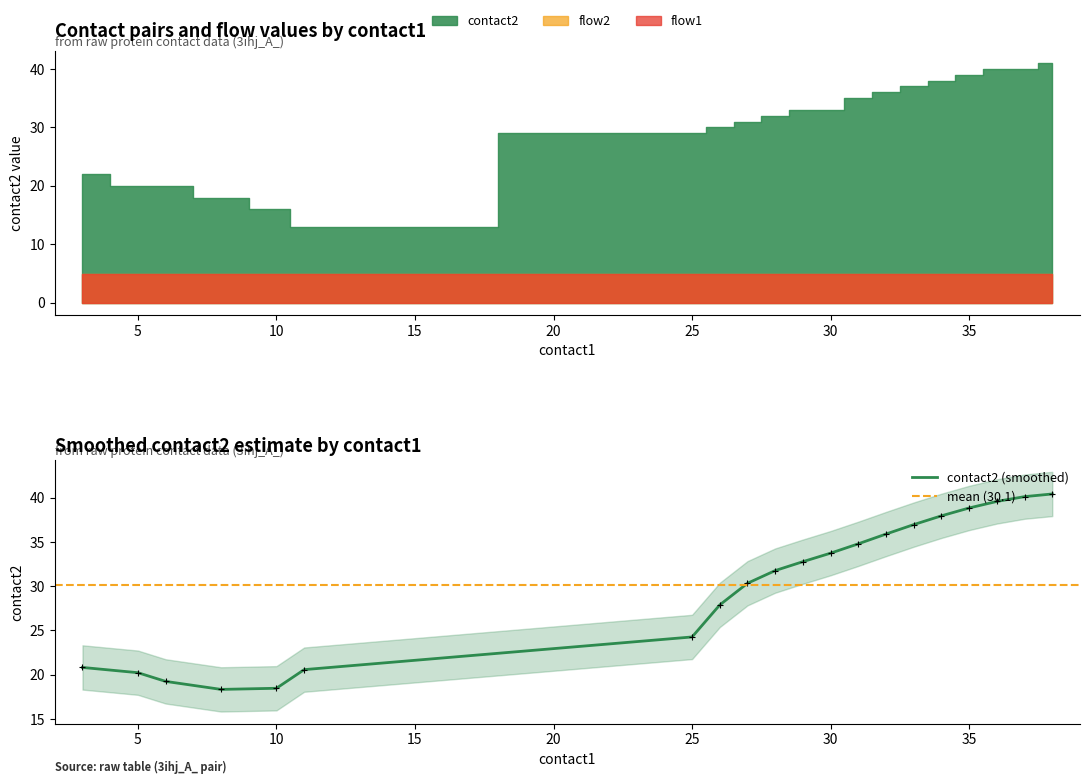

At which category does the chart reach its minimum across all series?

3